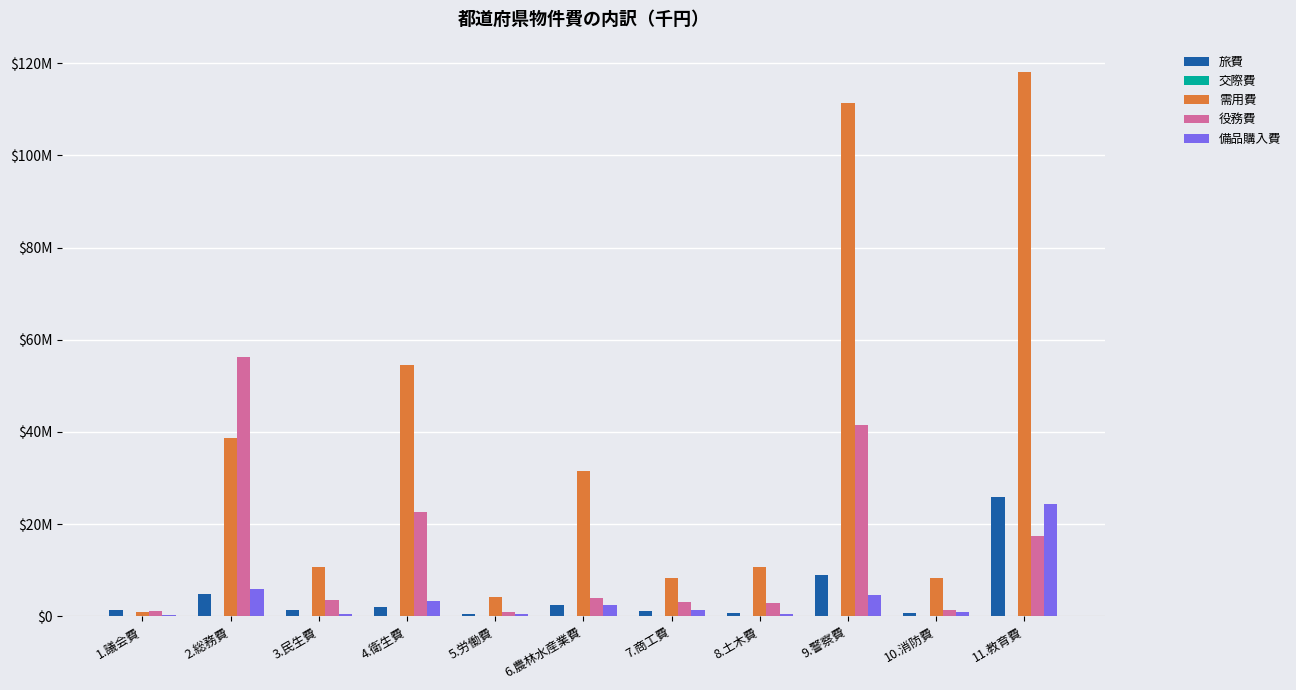

Rank the categories by 備品購入費 value from highest to lowest.

11.教育費, 2.総務費, 9.警察費, 4.衛生費, 6.農林水産業費, 7.商工費, 10.消防費, 3.民生費, 5.労働費, 8.土木費, 1.議会費